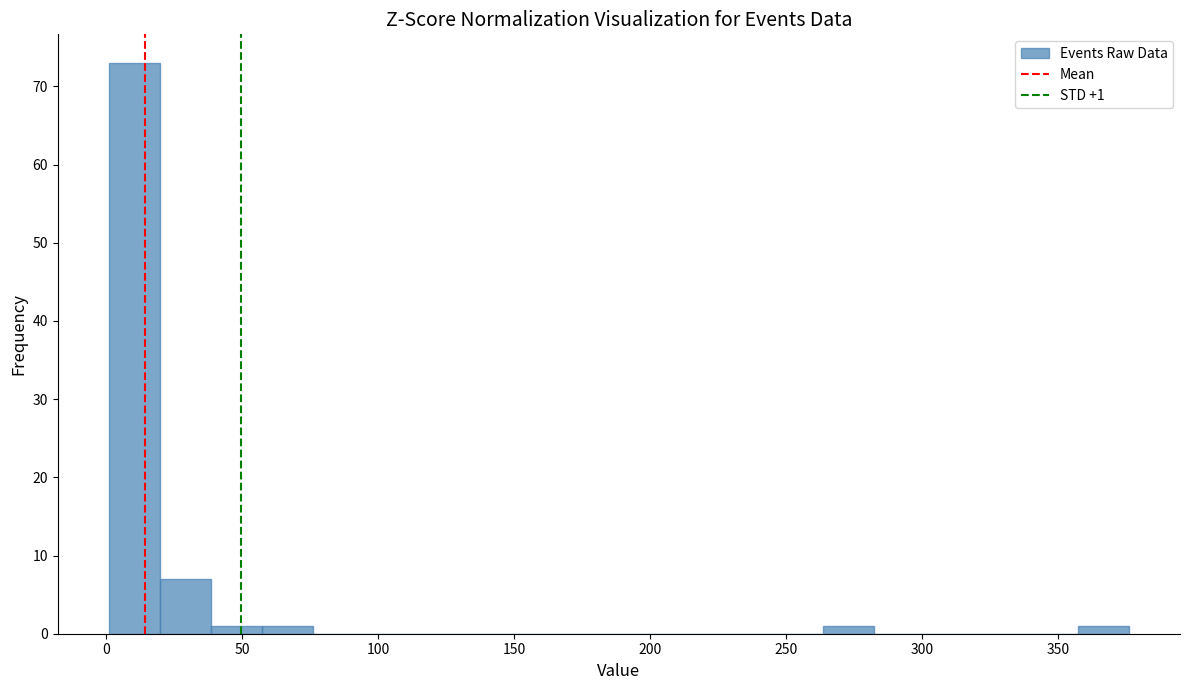

Read against the x-axis, roughly where is the centre of the tallest bar?

10